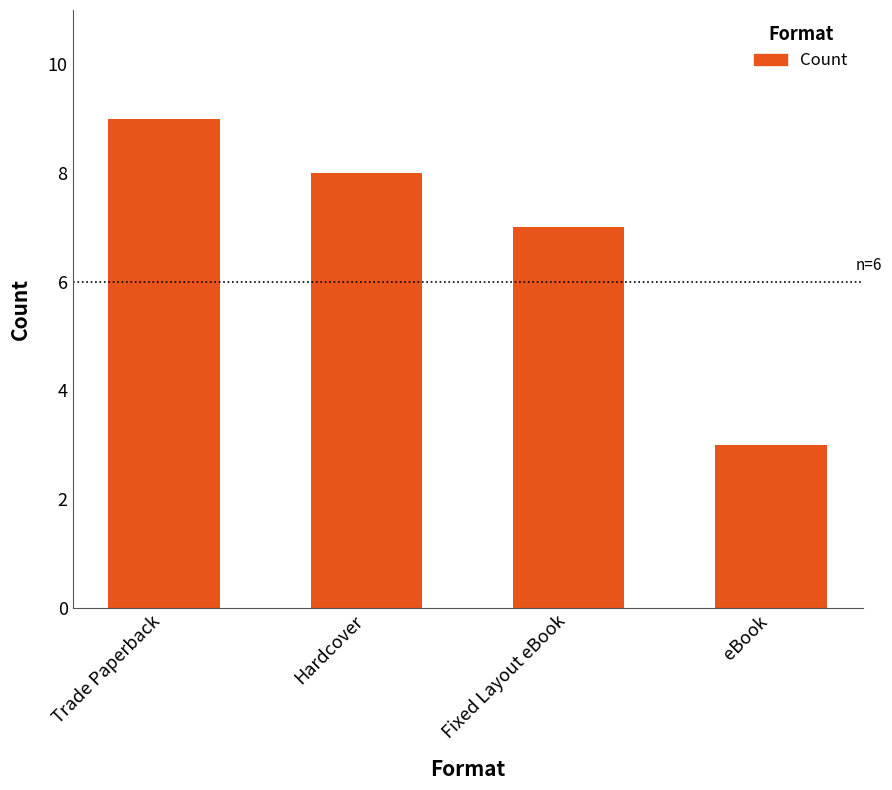

How many values are below 8?

2